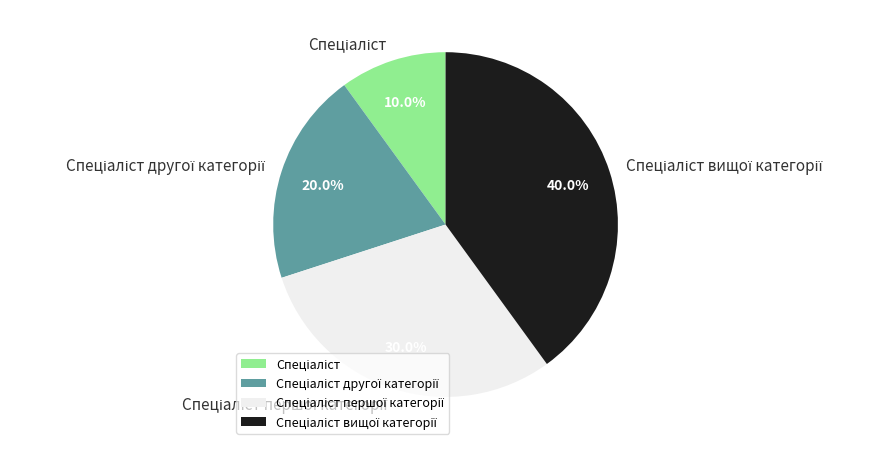

Does any single category account for the majority?

No